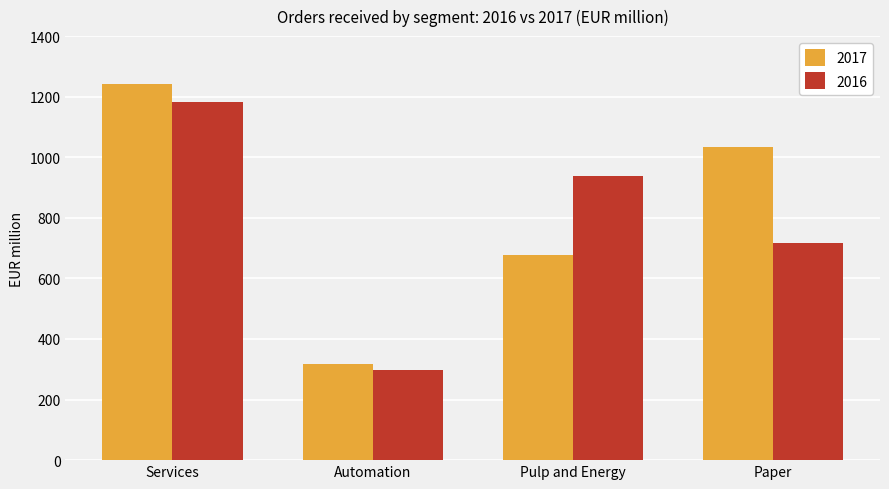

Which series has the widest spread of values?

2017